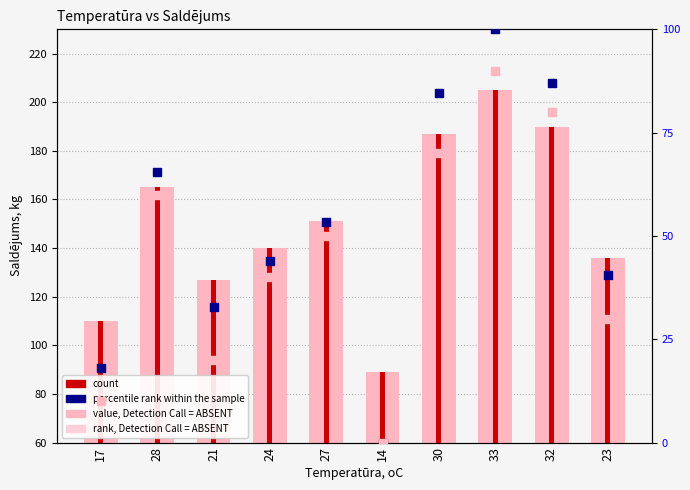

Which series has the largest total across all categories?

value, Detection Call = ABSENT